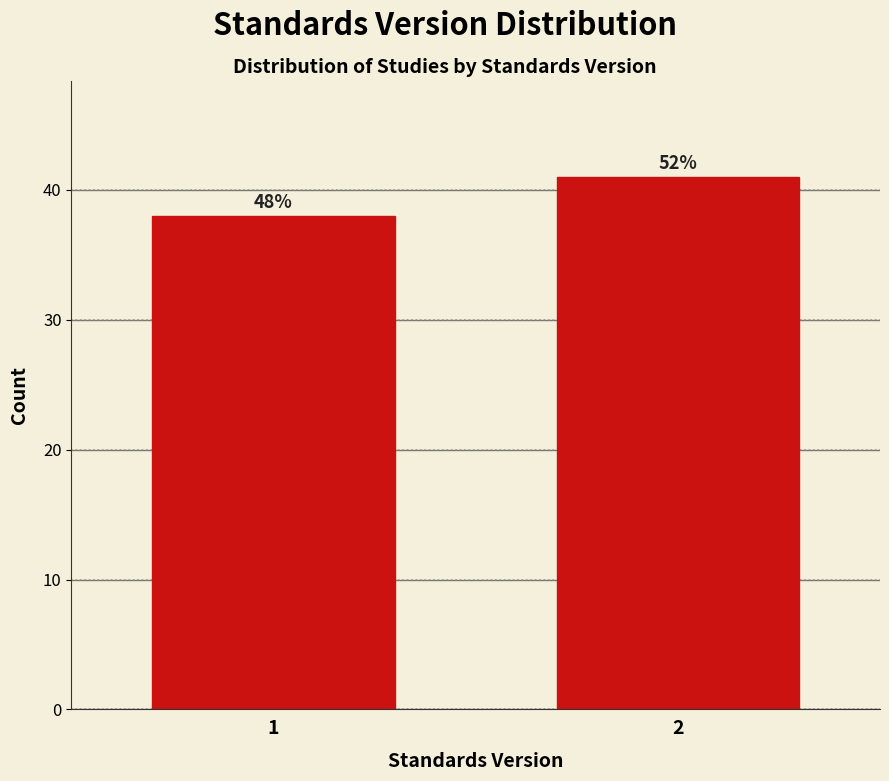

Does the chart contain any negative values?

No